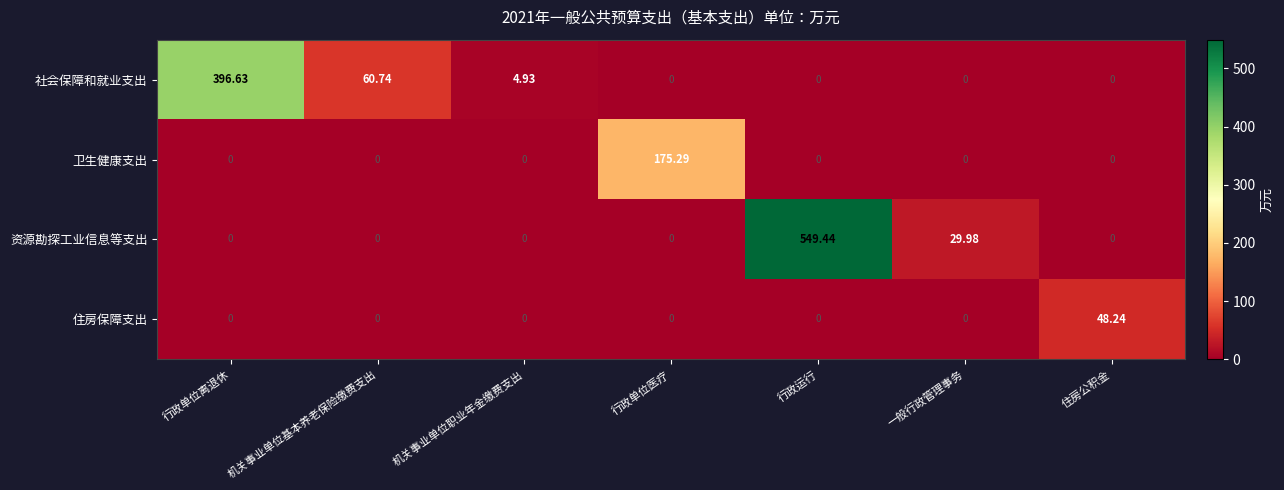

At how many categories does at least one series exceed 349?

2